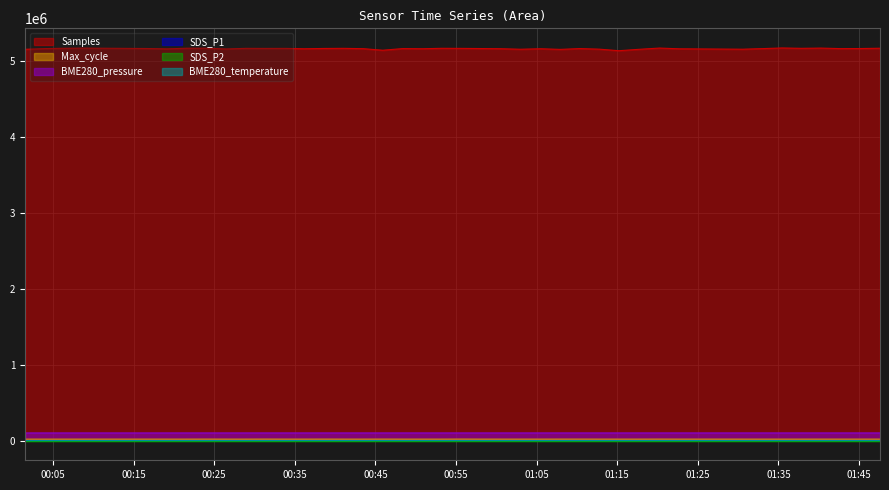

What are all the series names shown in the legend?

Samples, Max_cycle, BME280_pressure, SDS_P1, SDS_P2, BME280_temperature